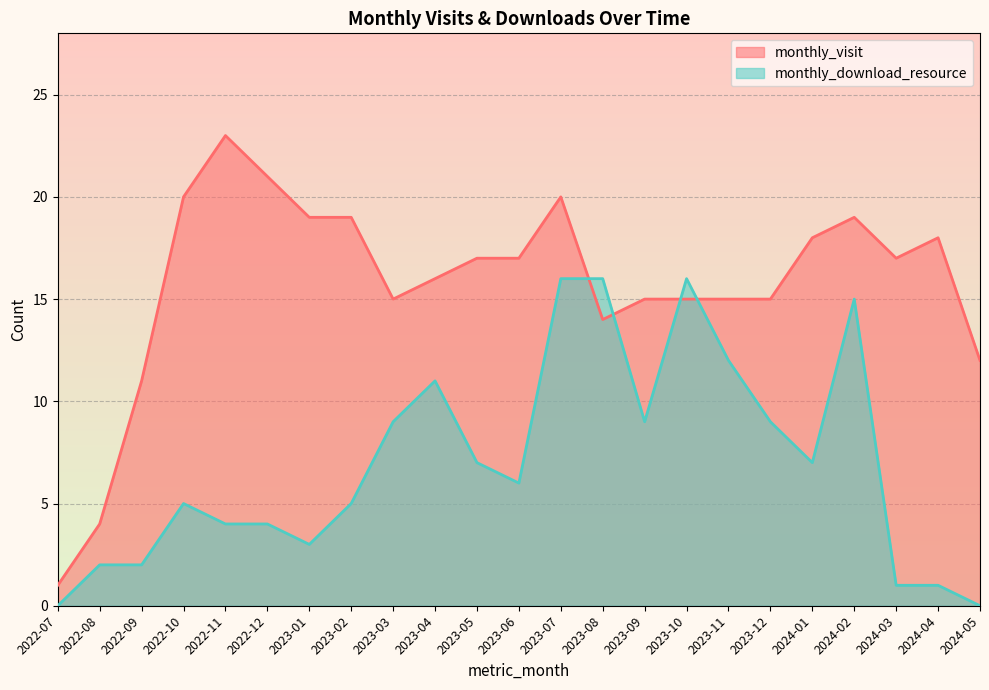

What is the sum of the monthly_visit values at 2022-12 and 2023-02?

40